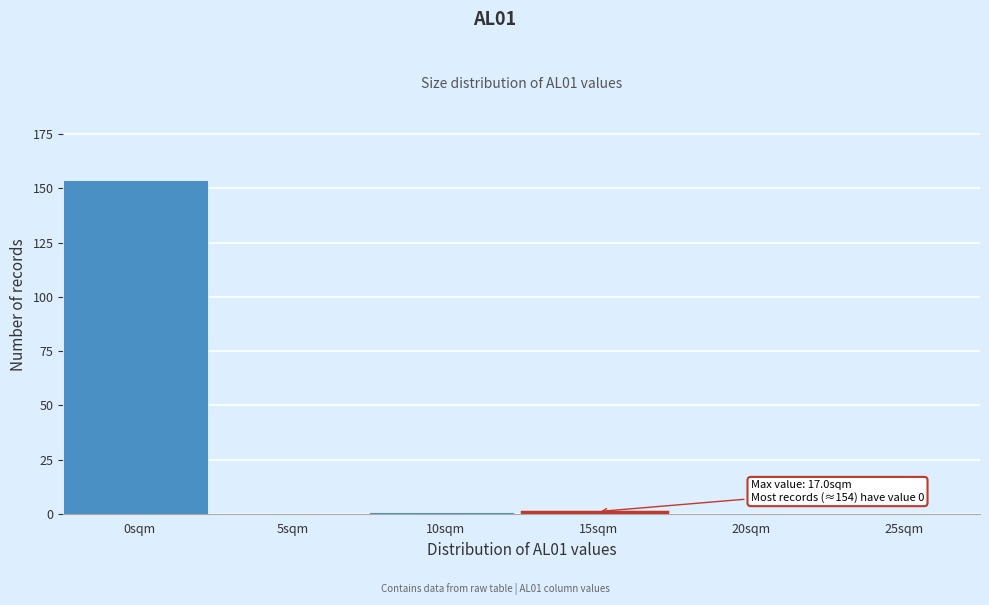

Reading right to left, what are all the values shown in this chart?

25sqm=0	20sqm=0	15sqm=1	10sqm=1	5sqm=0	0sqm=154